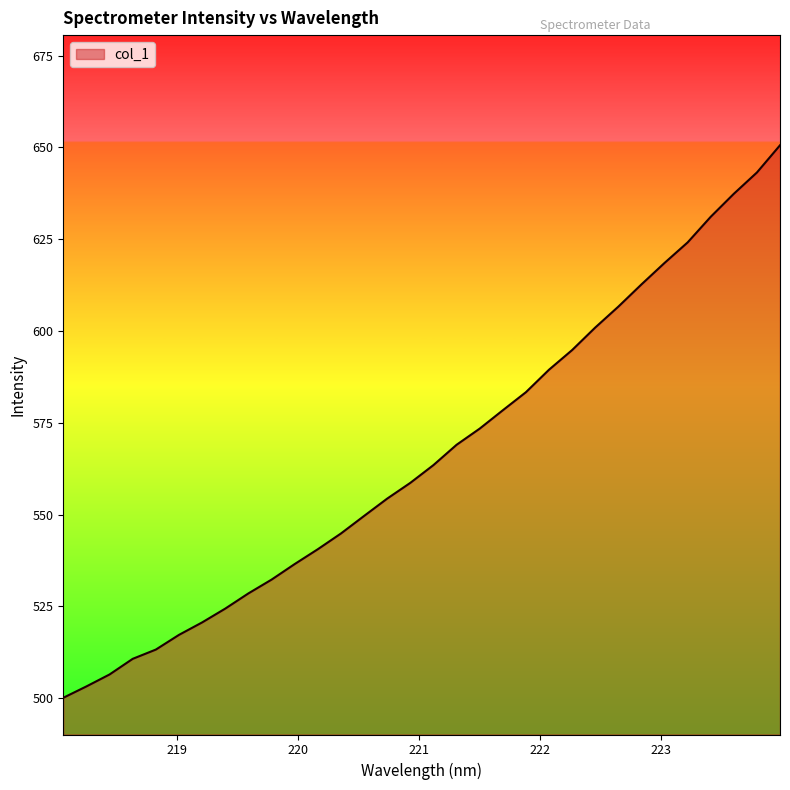

What is the minimum value shown in the chart?

500.1